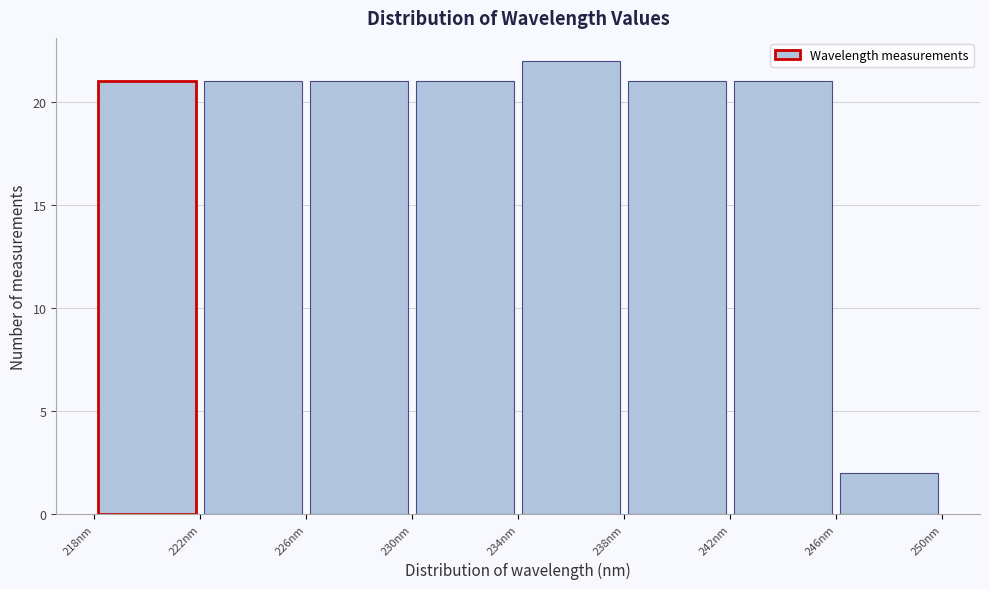

Over which range of the x-axis is the bar tallest?

234 to 238